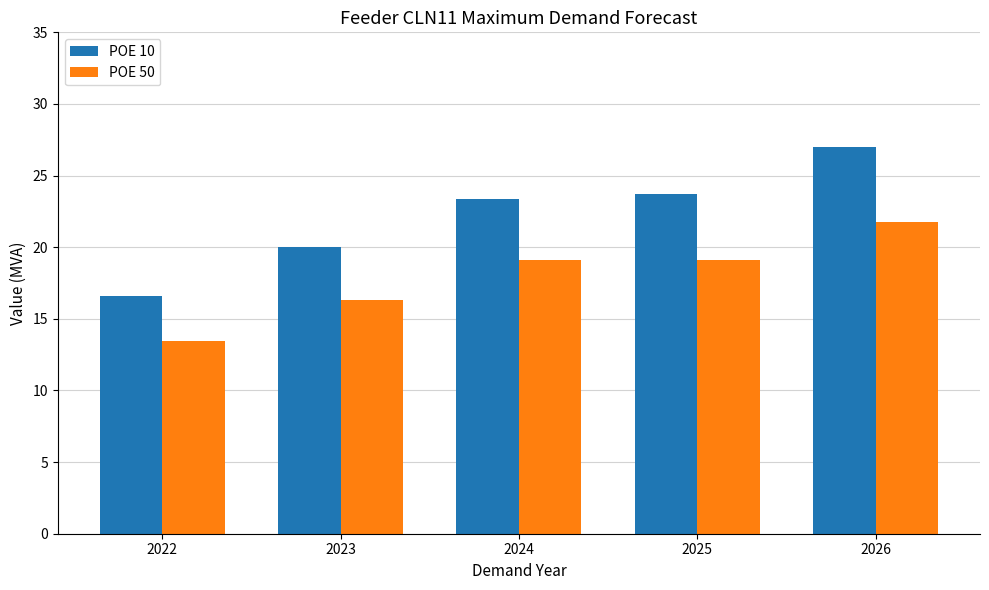

What is the maximum value shown in the chart?

27.0